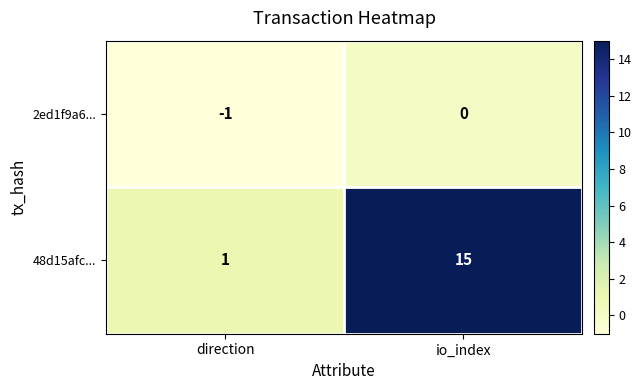

Between direction and io_index, which series saw the biggest shift?

48d15afc...